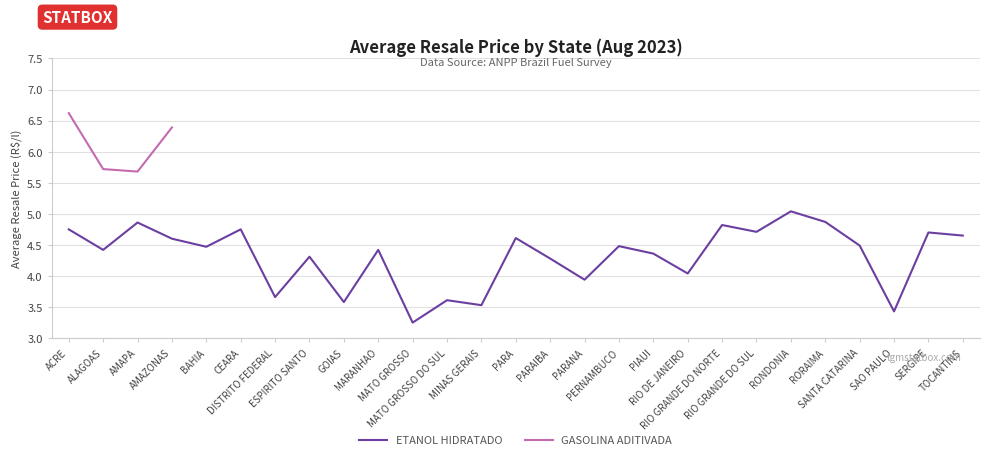

Does the chart display data point markers on the line(s)?

No